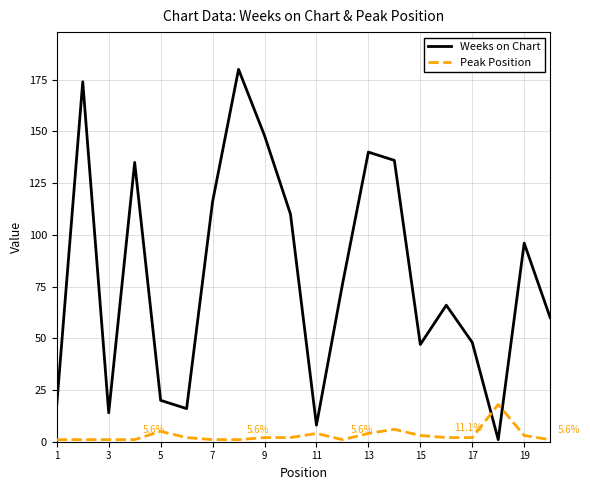

Which series has the largest total across all categories?

Weeks on Chart